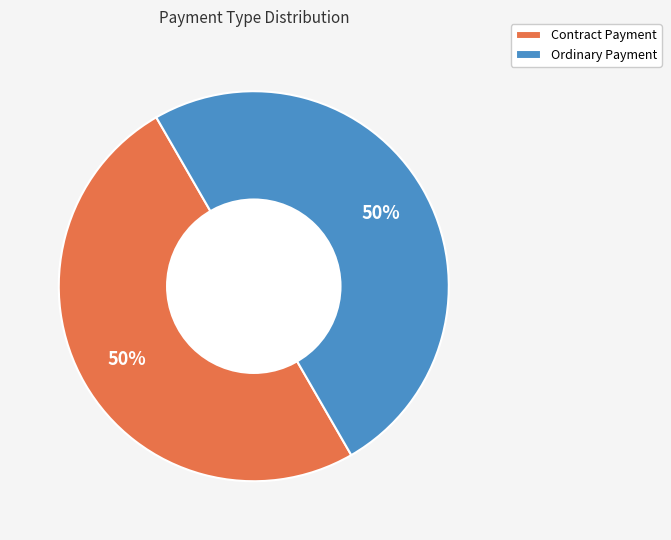

To the nearest percent, what portion does Ordinary Payment represent?

50%